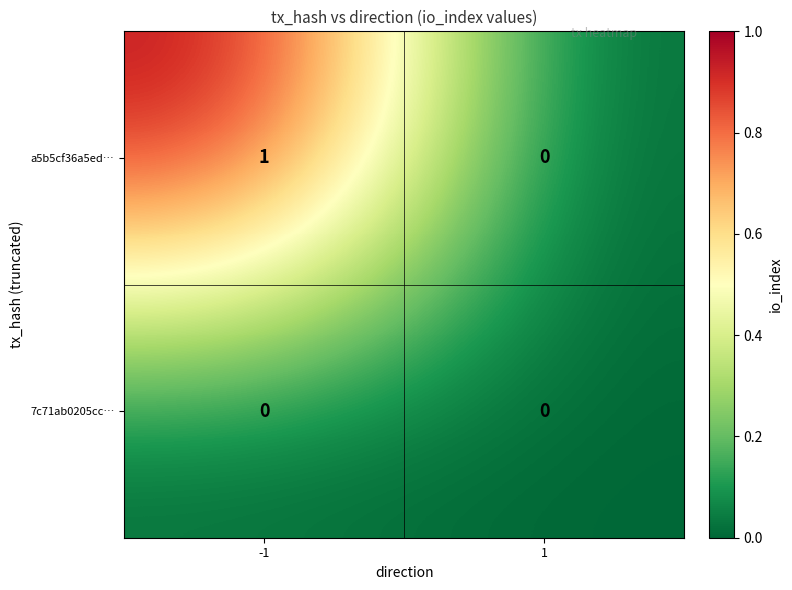

At which category is the sum across all series the highest?

-1